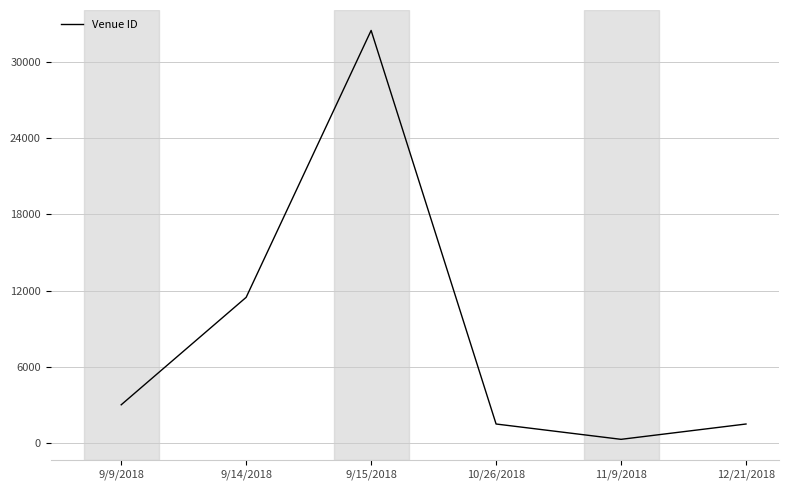

How many values are below 3026?

3